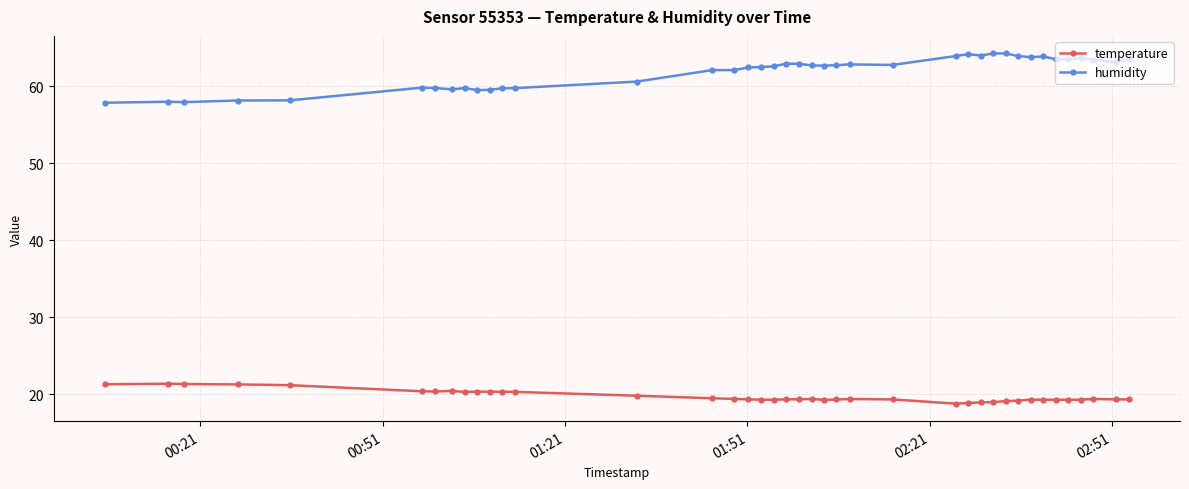

Which series has the widest spread of values?

humidity